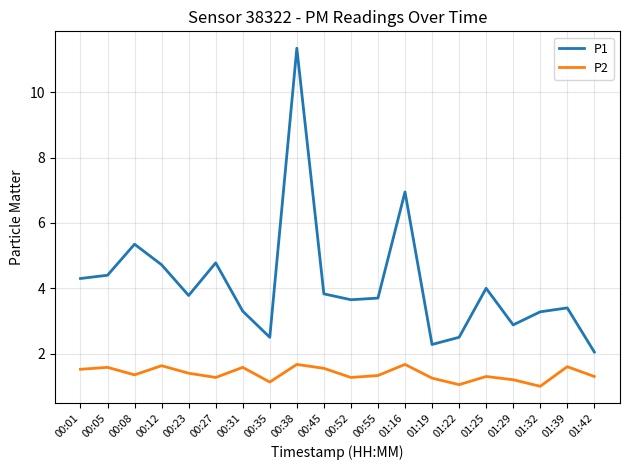

Which series has the widest spread of values?

P1